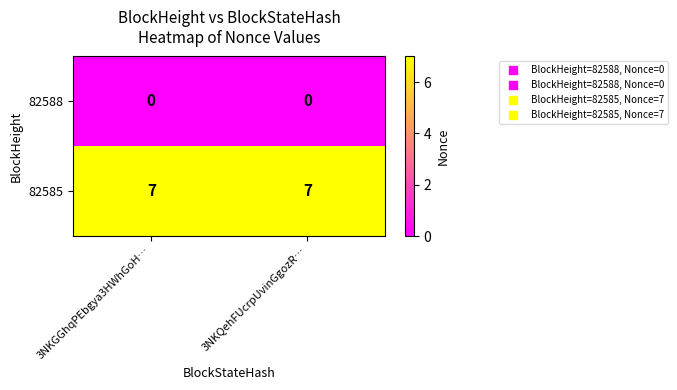

What is the total value across all series at 3NKQehFUcrpUvinGgozR…?

7